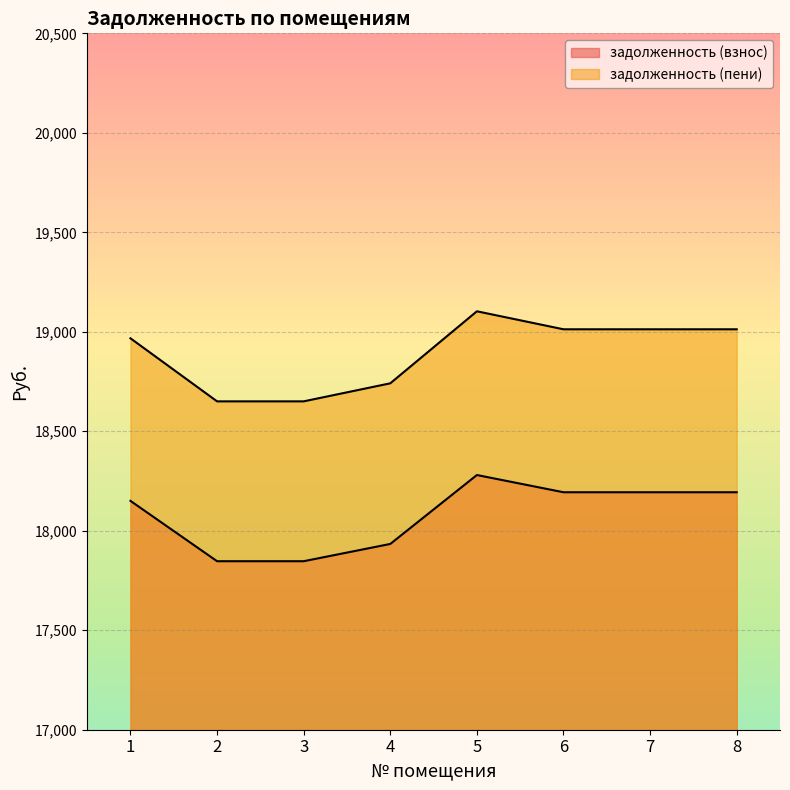

True or false: задолженность (пени) and задолженность (взнос) cross at least once.

False